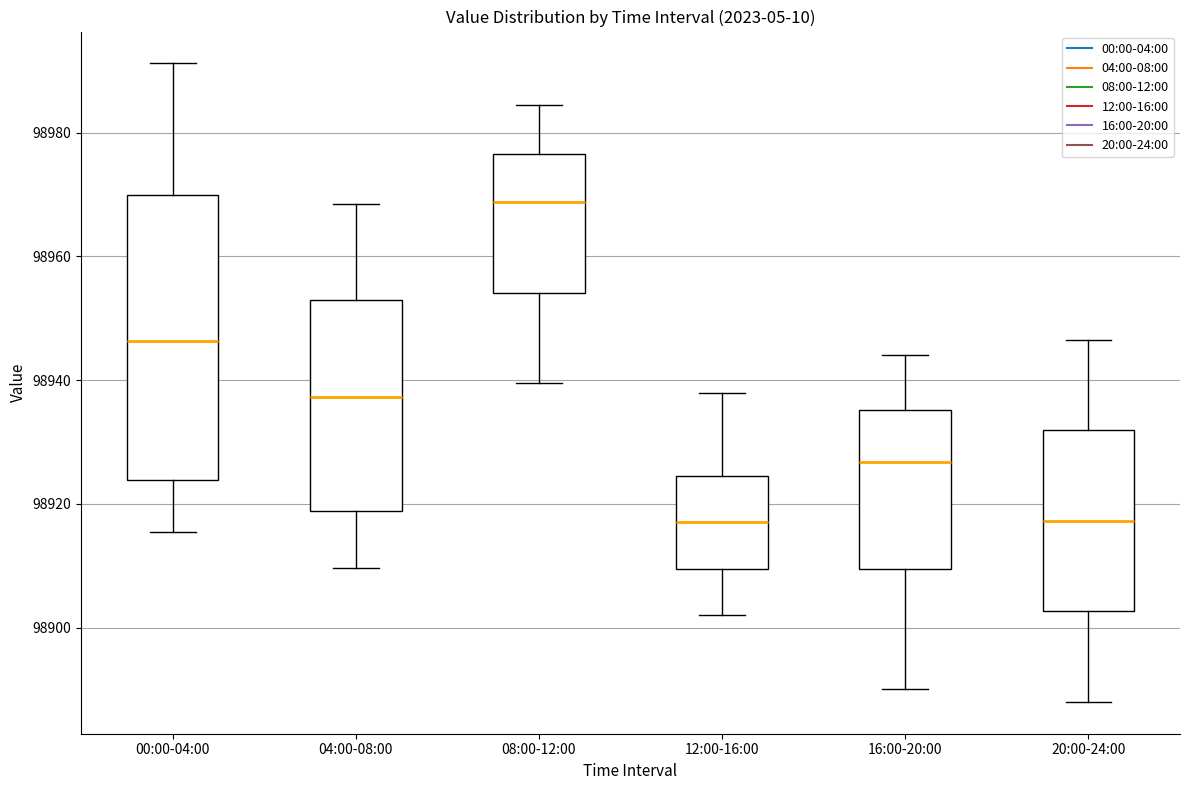

Reading left to right, transcribe this box plot: for each box, give where its median line is, the range the box spans, and where its two whiskers end, as read against the y-axis. The values are not printed on the chart, so give them approximately, as read against the axis.

00:00-04:00: median 98946, box 98924 to 98970, whiskers 98916 to 98992
04:00-08:00: median 98938, box 98918 to 98952, whiskers 98910 to 98968
08:00-12:00: median 98968, box 98954 to 98976, whiskers 98940 to 98984
12:00-16:00: median 98918, box 98910 to 98924, whiskers 98902 to 98938
16:00-20:00: median 98926, box 98910 to 98936, whiskers 98890 to 98944
20:00-24:00: median 98918, box 98902 to 98932, whiskers 98888 to 98946